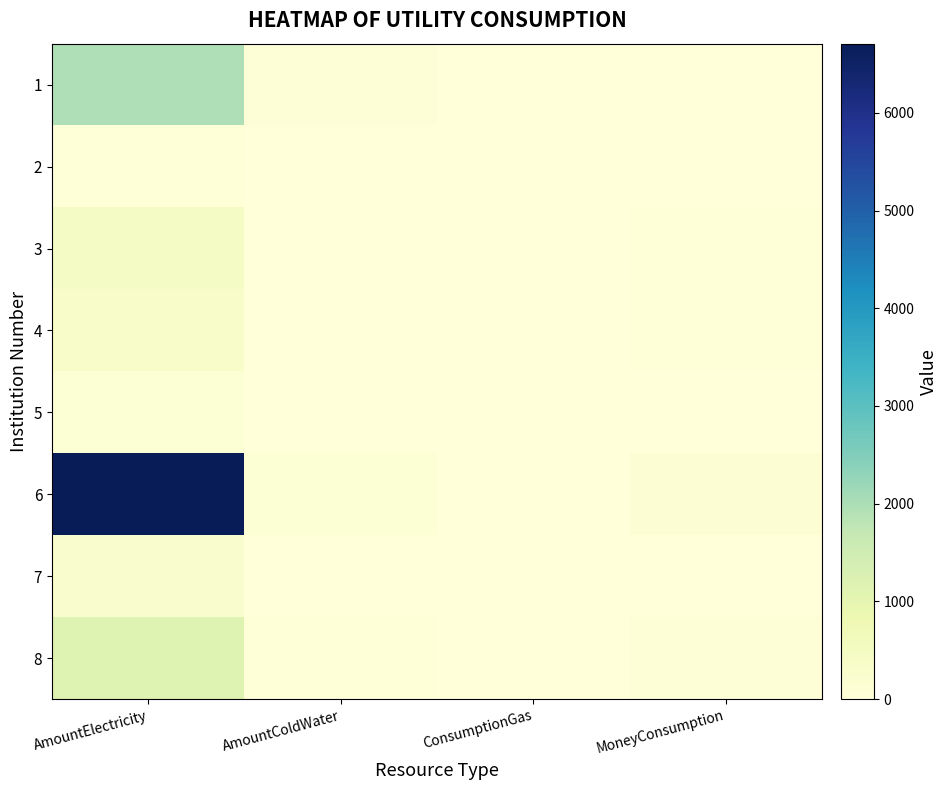

Reading right to left, transcribe all the data shown in this chart.

1: MoneyConsumption=15.2	ConsumptionGas=0.0	AmountColdWater=56.0	AmountElectricity=1955.0
2: MoneyConsumption=1.8	ConsumptionGas=0.0	AmountColdWater=2.0	AmountElectricity=33.0
3: MoneyConsumption=32.1	ConsumptionGas=0.0	AmountColdWater=14.0	AmountElectricity=432.0
4: MoneyConsumption=45.8	ConsumptionGas=0.0	AmountColdWater=20.0	AmountElectricity=317.0
5: MoneyConsumption=23.8	ConsumptionGas=0.0	AmountColdWater=12.2	AmountElectricity=128.0
6: MoneyConsumption=133.7	ConsumptionGas=0.0	AmountColdWater=113.0	AmountElectricity=6707.0
7: MoneyConsumption=9.3	ConsumptionGas=0.0	AmountColdWater=2.0	AmountElectricity=240.0
8: MoneyConsumption=57.2	ConsumptionGas=0.0	AmountColdWater=26.3	AmountElectricity=1169.0